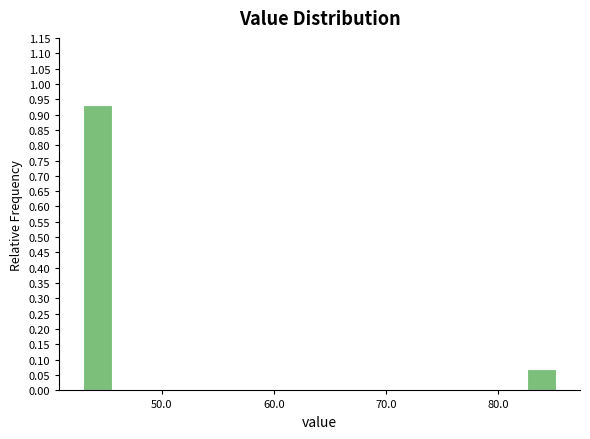

Around what value on the x-axis is the tallest bar? Give the approximate position of its centre, as read against the axis.

44